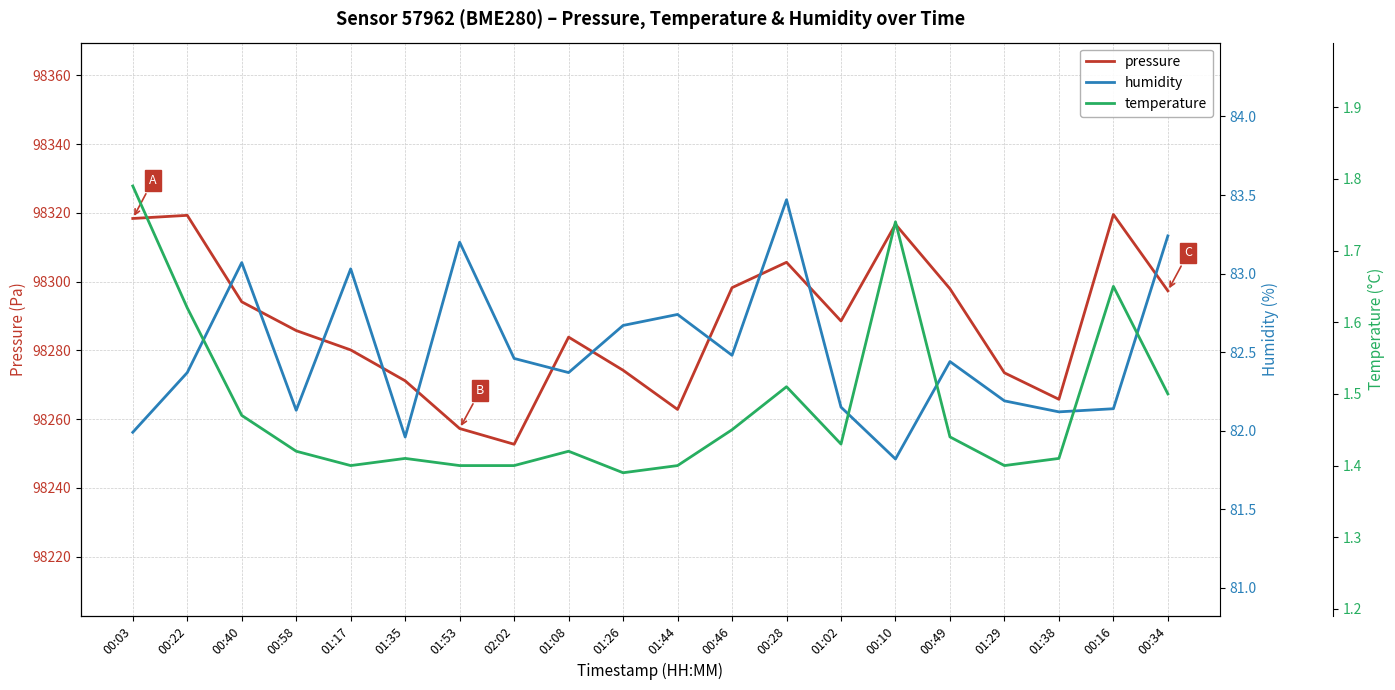

Where does the pressure series first go above 98288?

00:03